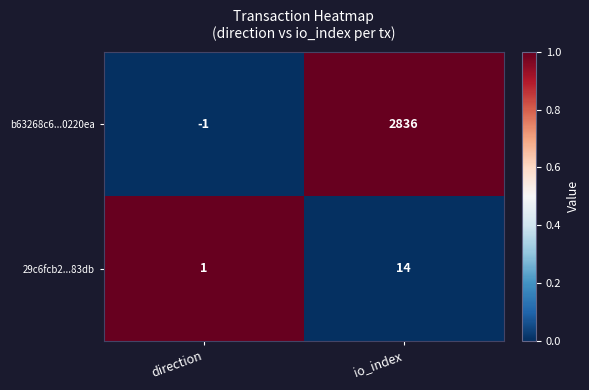

Which series has the widest spread of values?

b63268c6...0220ea